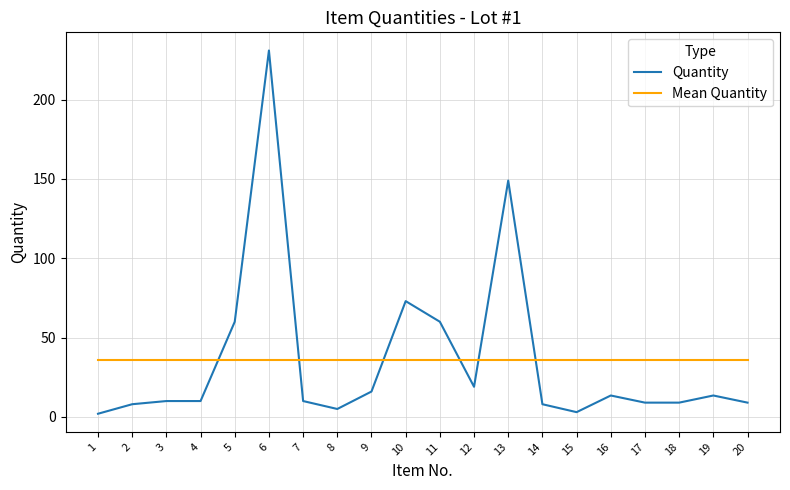

True or false: Quantity has a value of 9.0 at 18.

True